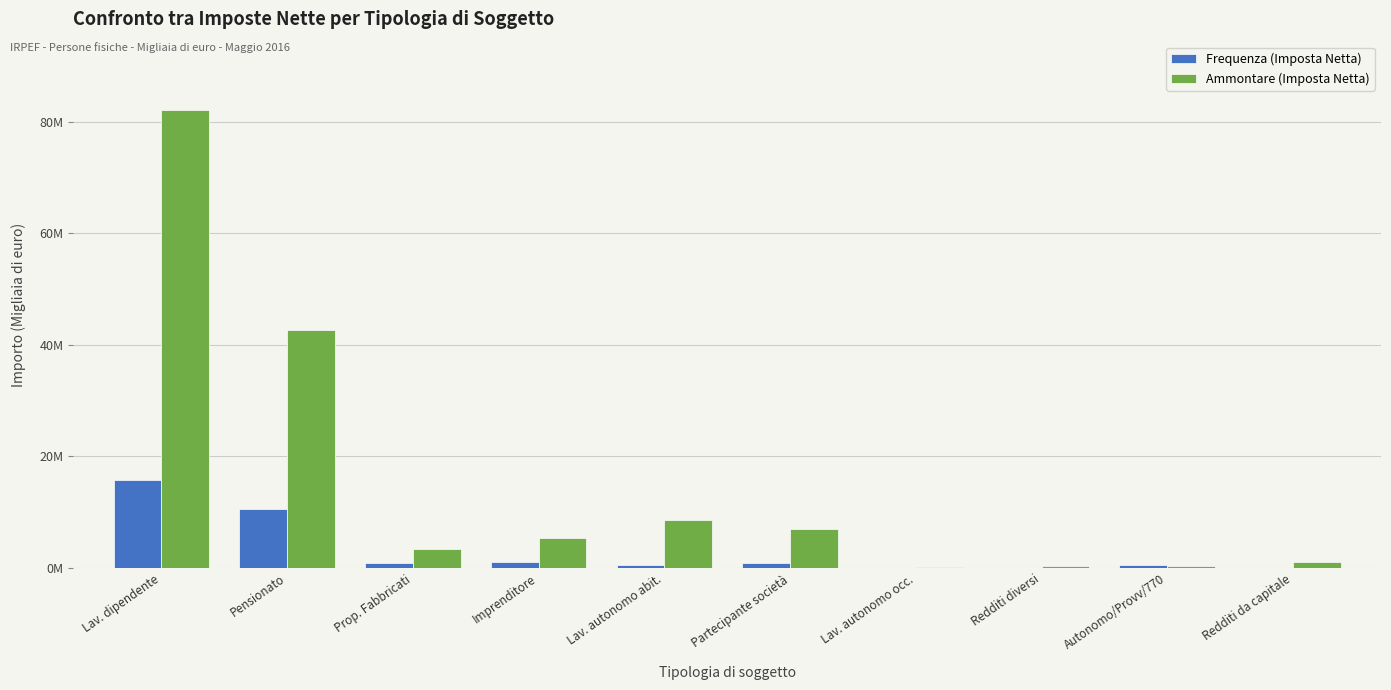

What position from the left is Imprenditore?

4